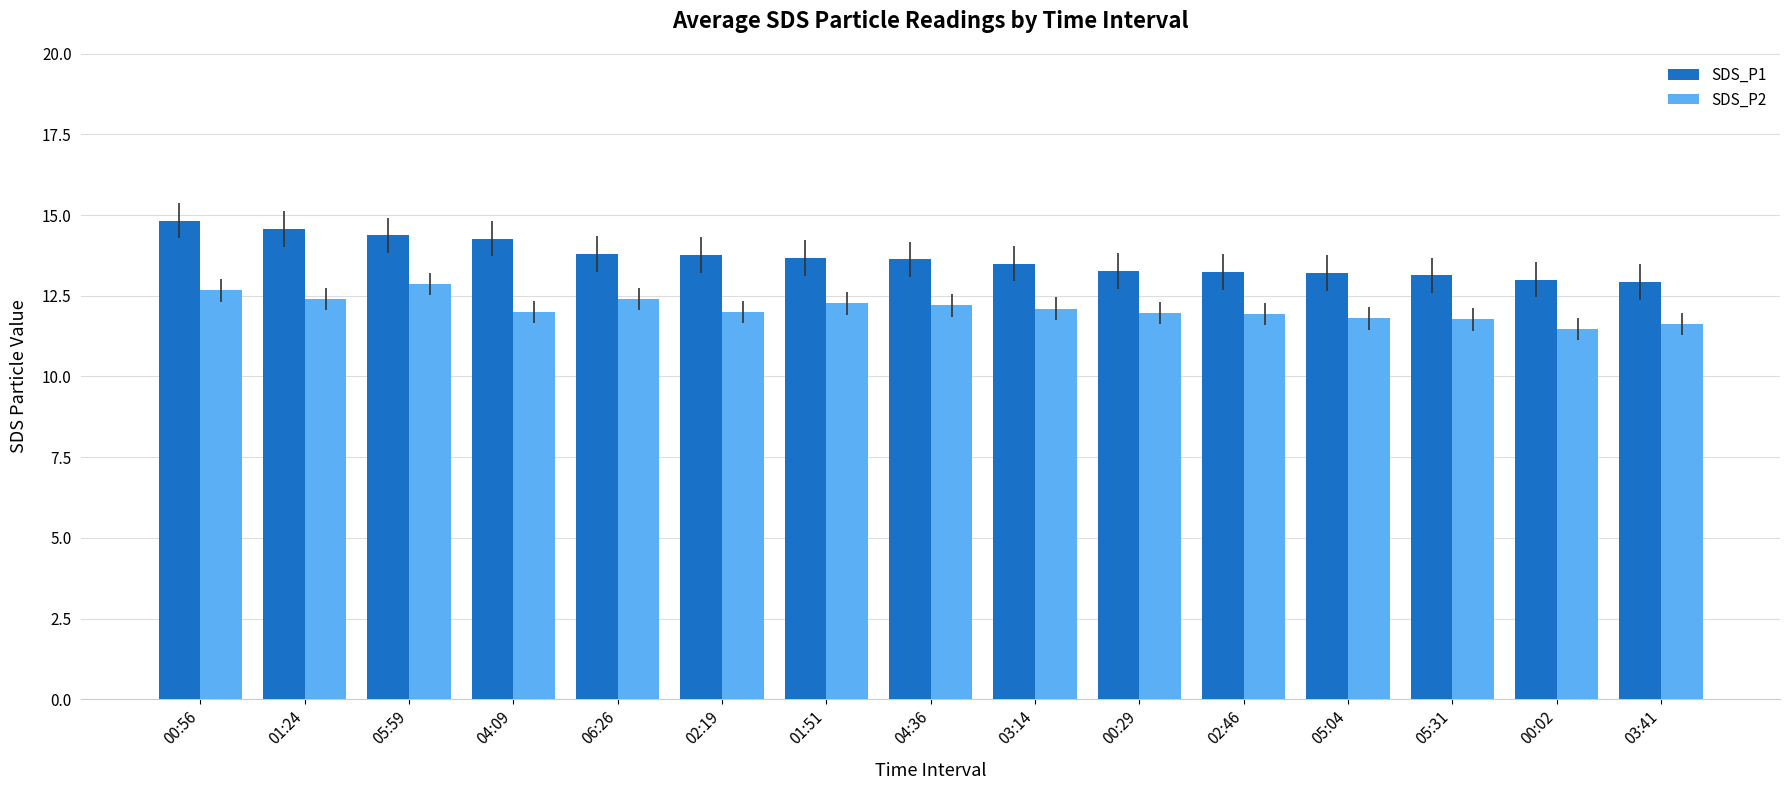

What is the difference between the highest and lowest values at 01:24?

2.2